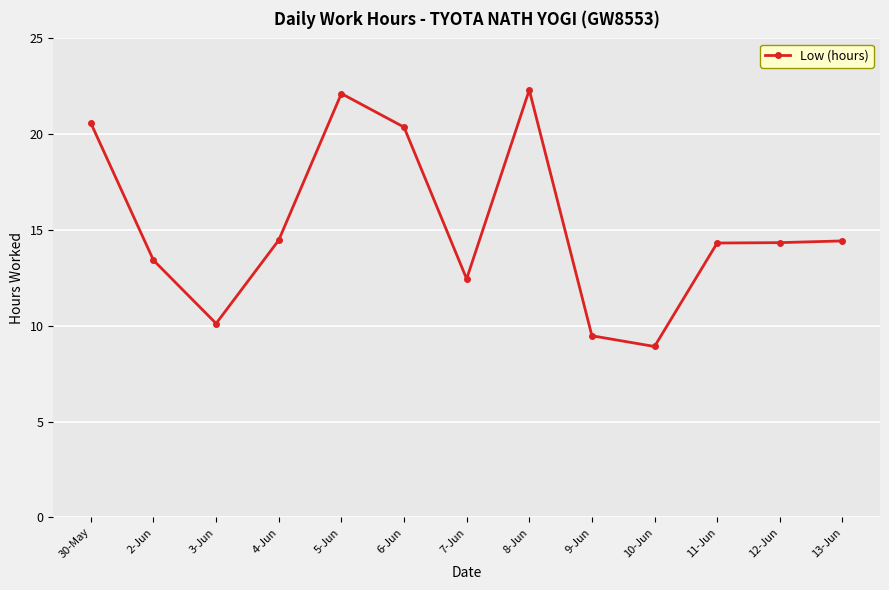

What is the smallest value displayed?

8.9